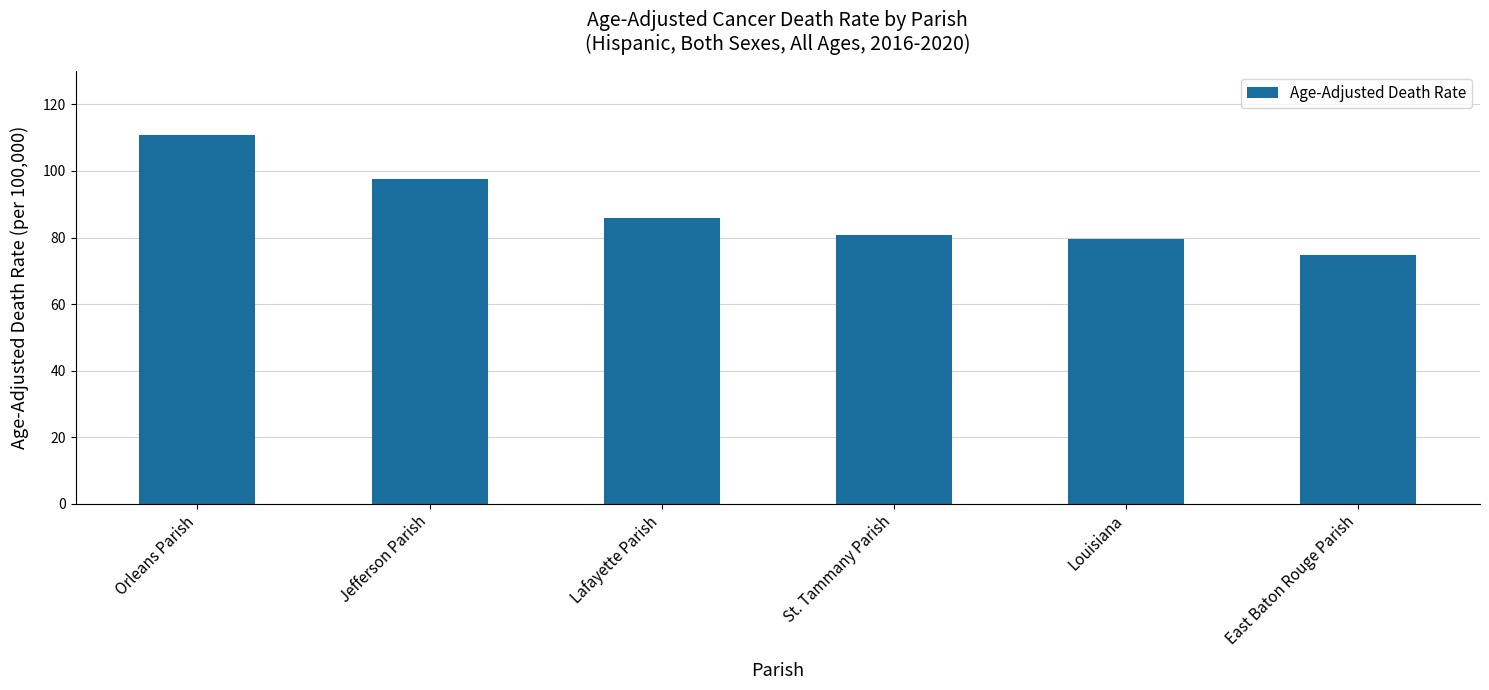

Rank the categories by value from lowest to highest.

East Baton Rouge Parish, Louisiana, St. Tammany Parish, Lafayette Parish, Jefferson Parish, Orleans Parish